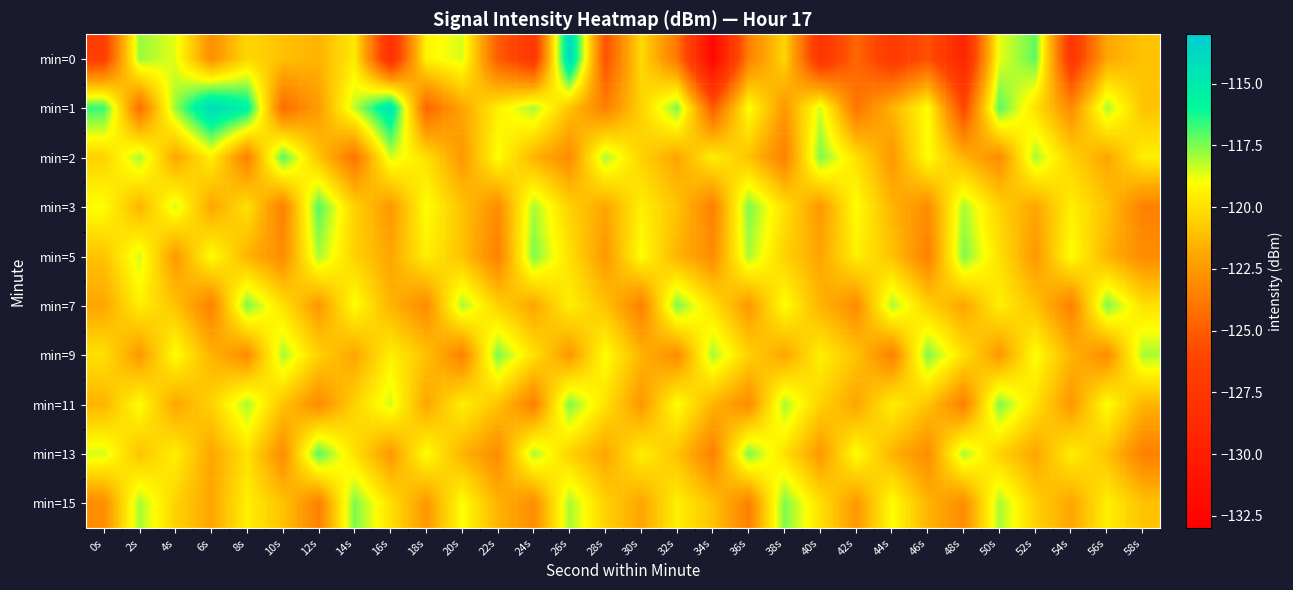

At which category is the sum across all series the highest?

26s